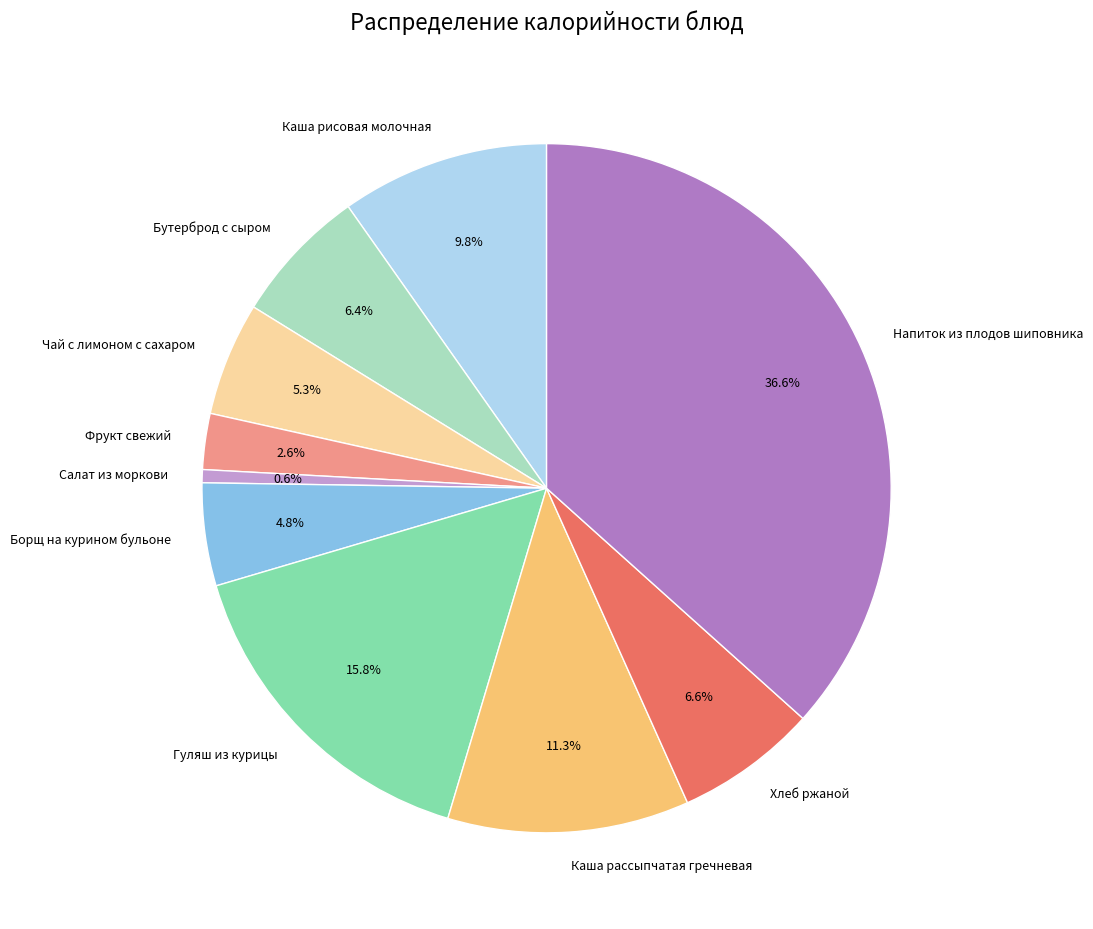

To the nearest percent, what is the average slice percentage?

10%